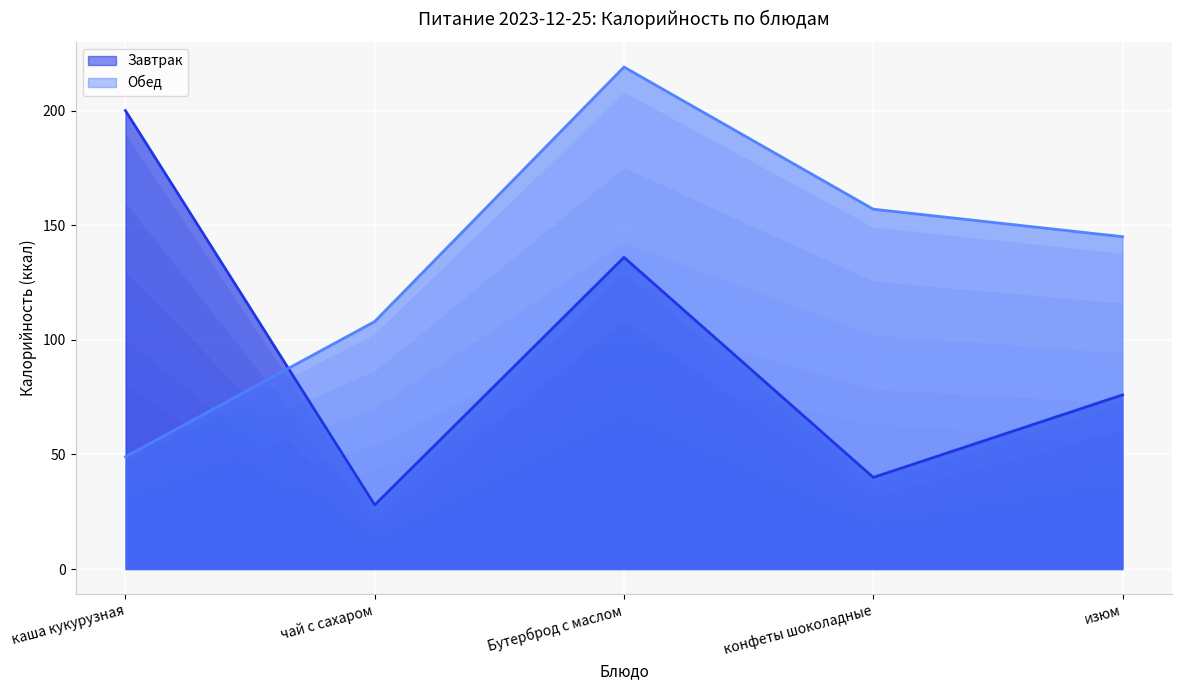

Does the chart display data point markers on the line(s)?

No